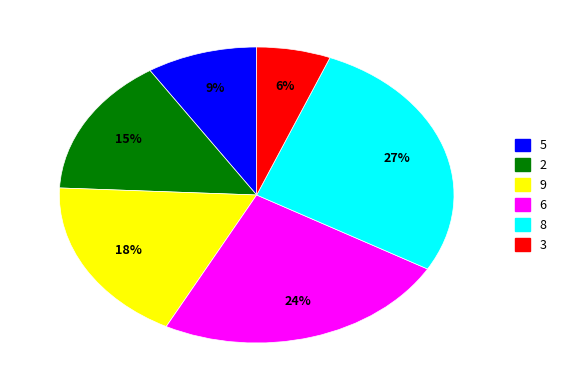

Is there a majority slice in this chart?

No